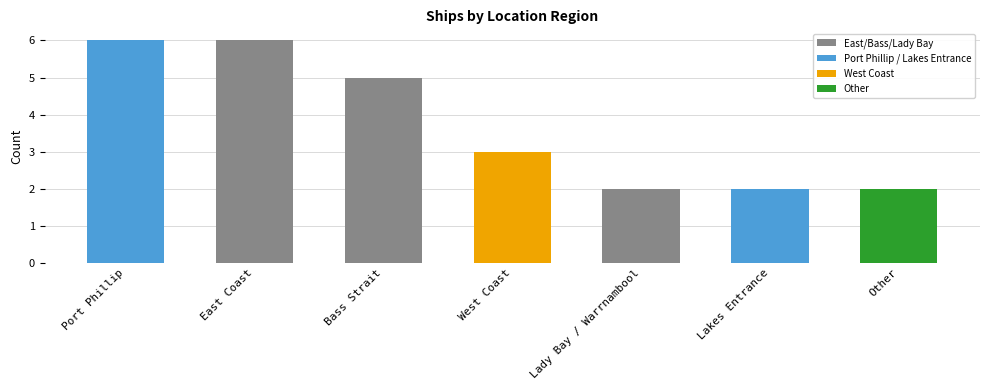

The value at Lakes Entrance is 2. True or false?

True